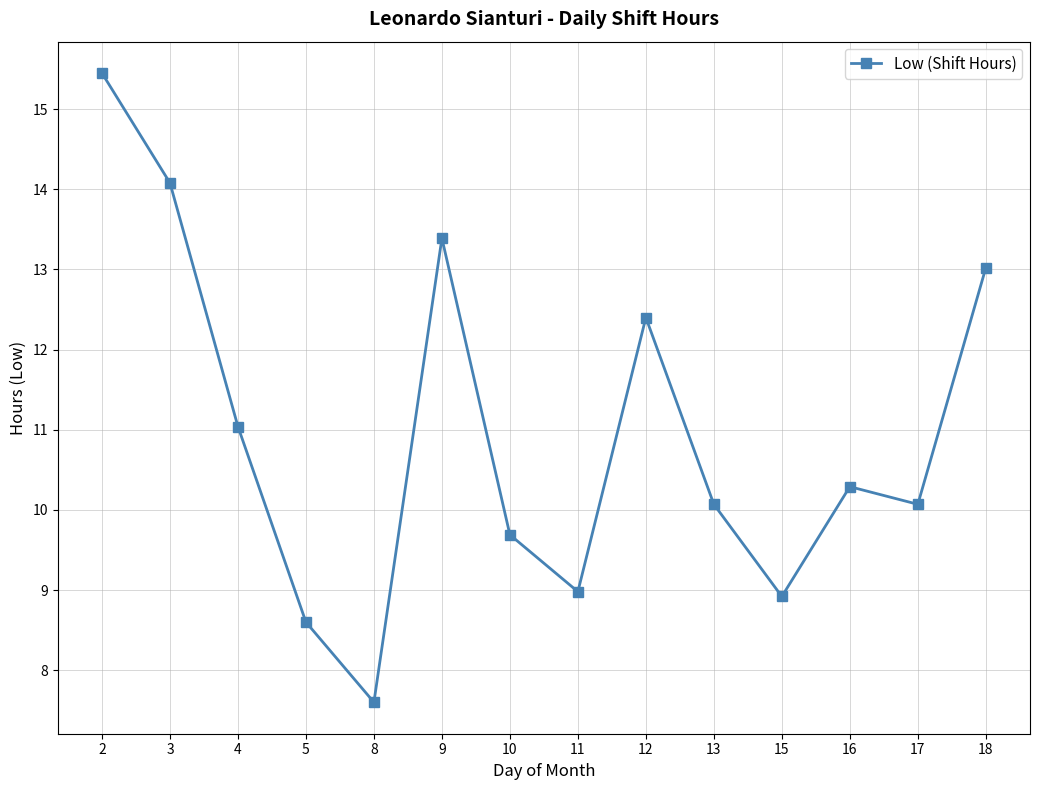

What is the value of the 7th point from the left?

9.7